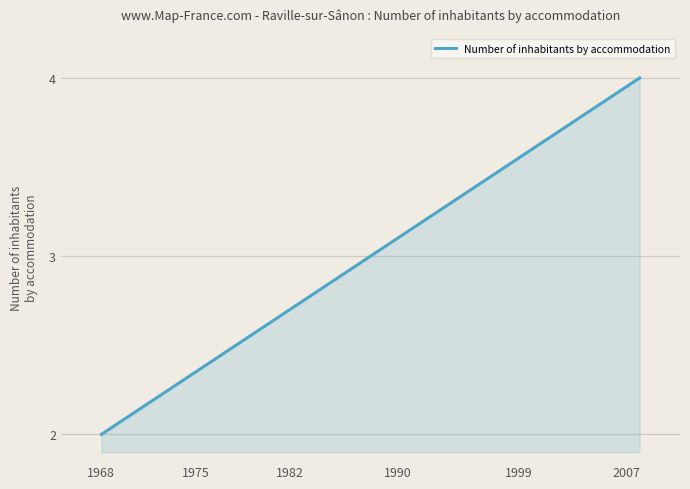

What is the difference between the maximum and minimum values?

2.0